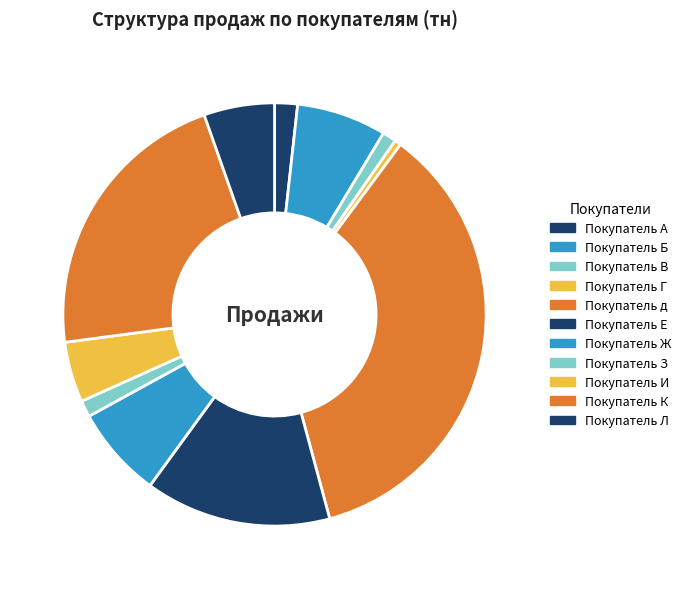

How many slices are in this pie chart?

11